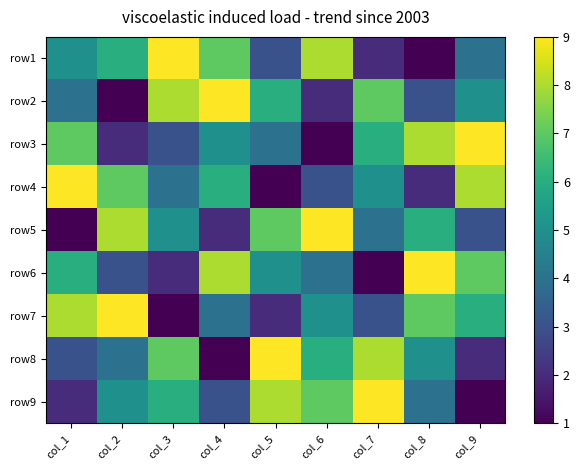

List the series in order of their peak value, highest first.

row1, row2, row3, row4, row5, row6, row7, row8, row9